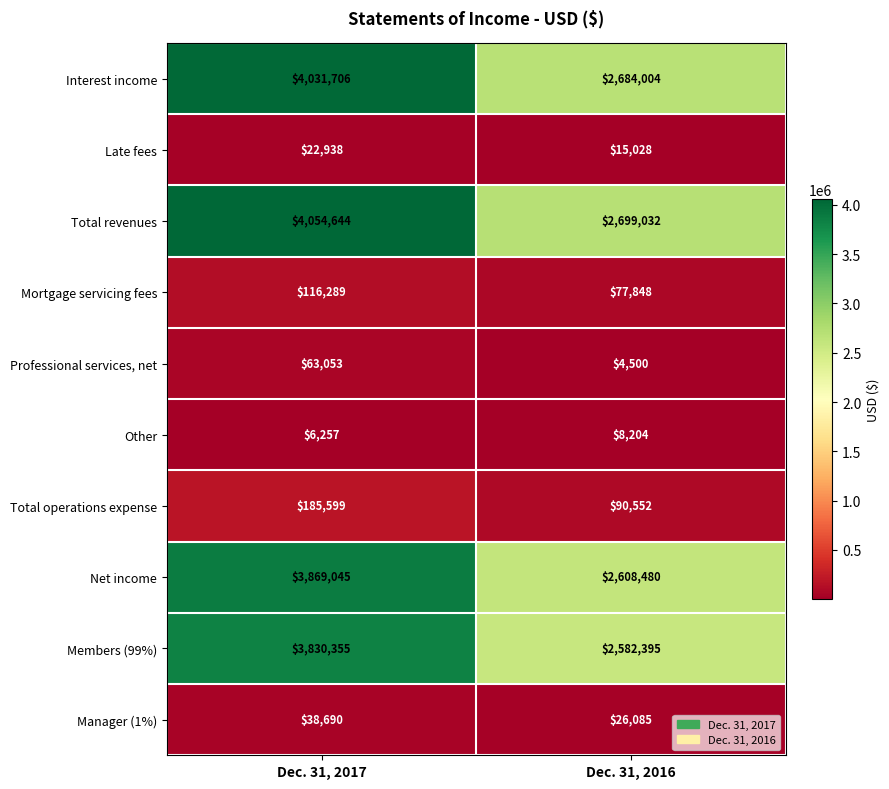

True or false: Late fees has a value of 25568 at Dec. 31, 2016.

False